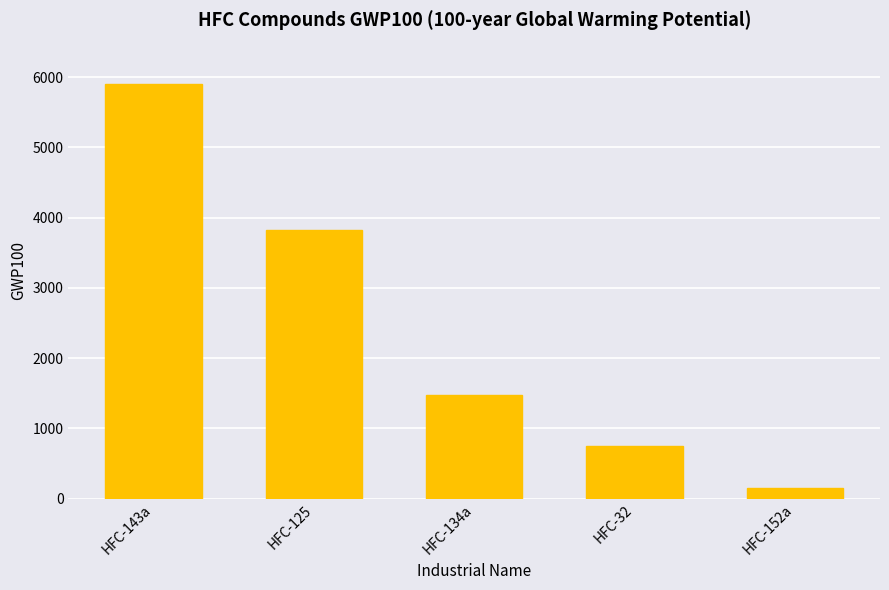

How many values are between 749 and 3820?

3